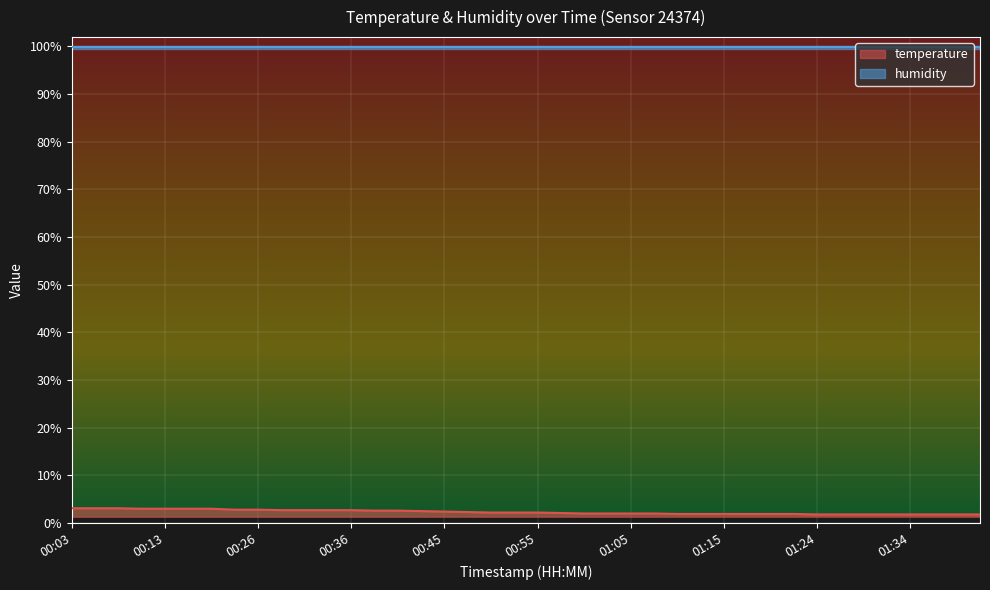

What is the highest value of the temperature series?

3.1